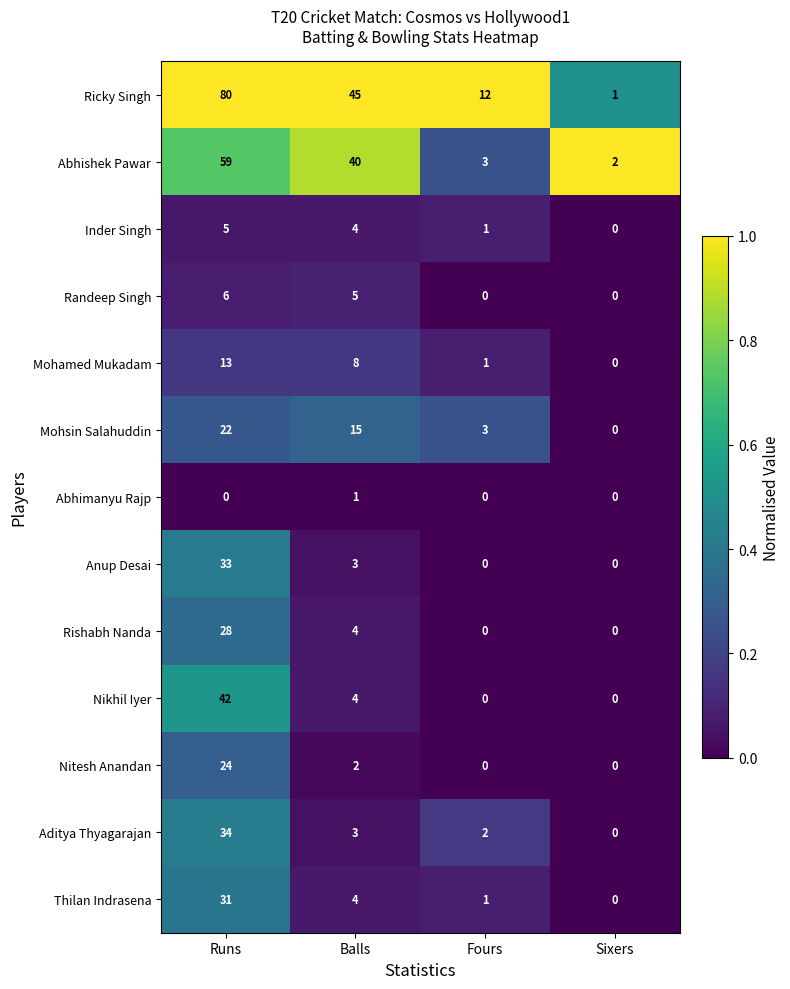

What is the total value across all series at Runs?

377